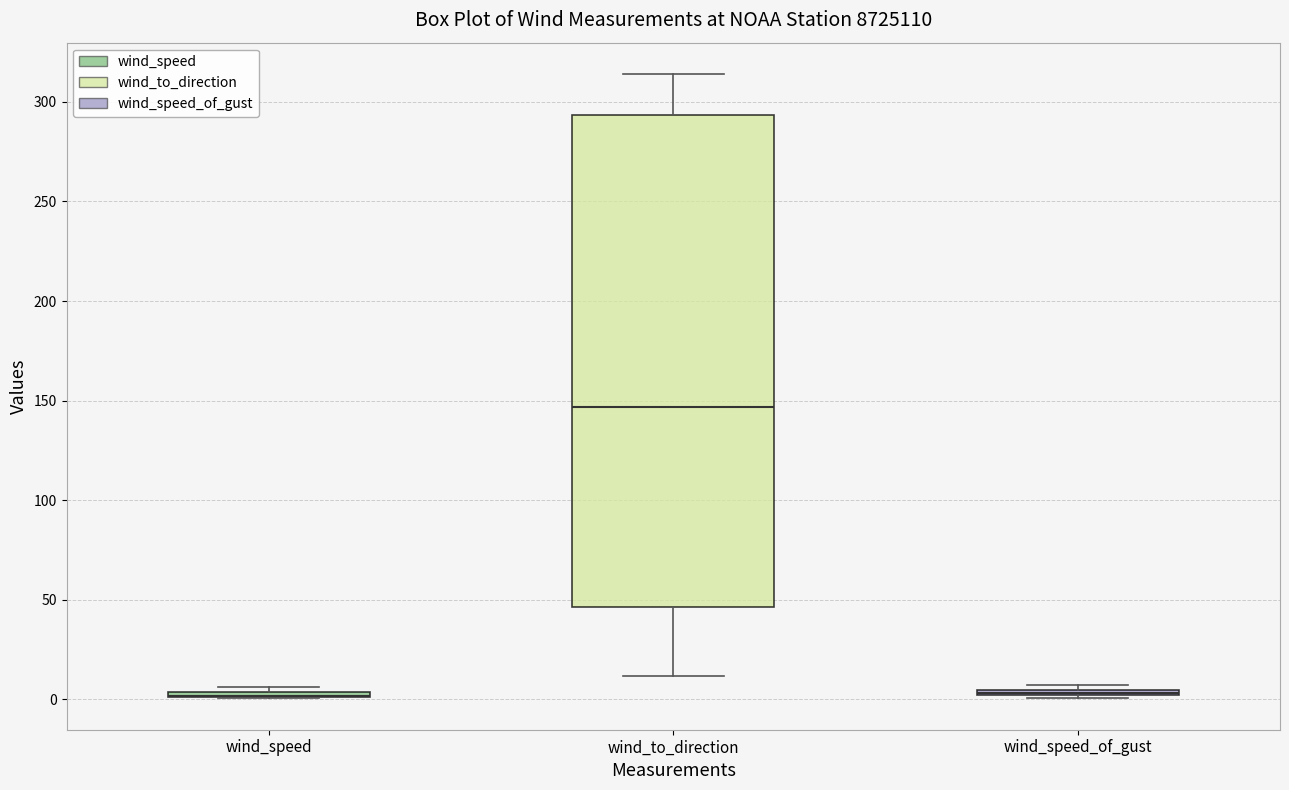

Comparing the boxes themselves (not the whiskers), which one is the tallest?

wind_to_direction